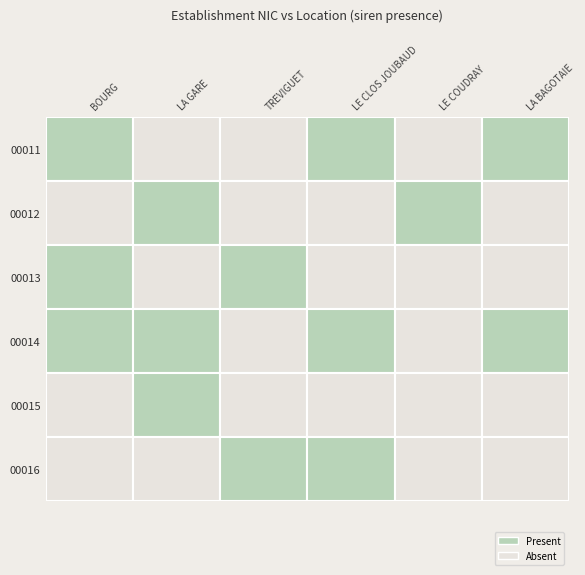

True or false: 00012 has a value of 213980960 at TREVIGUET.

False